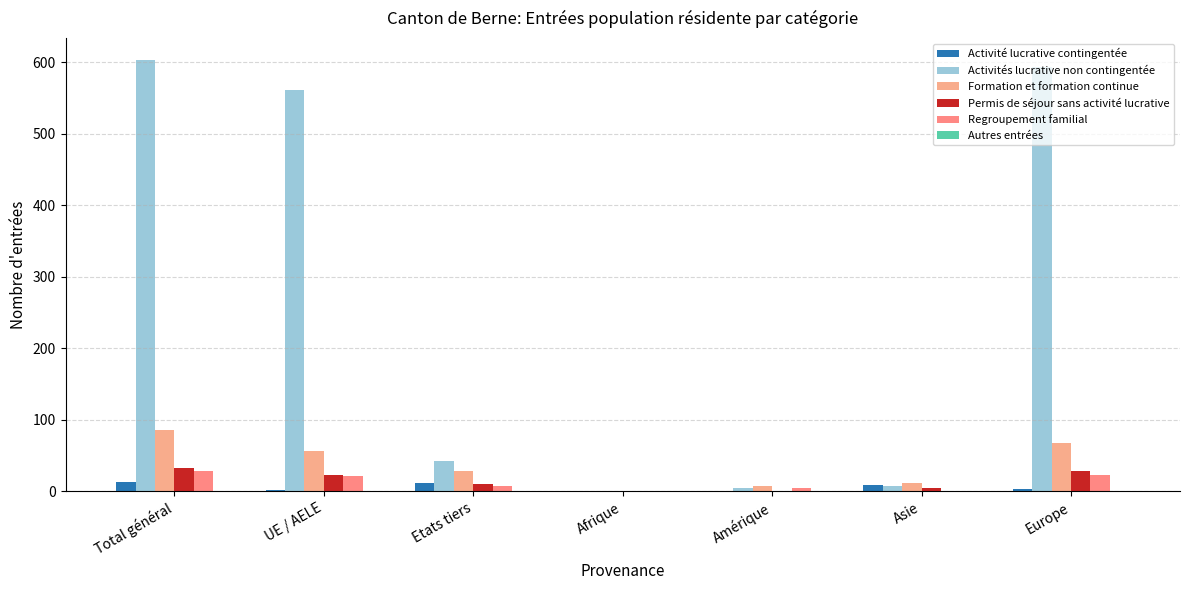

Are the bars grouped side by side (vs. stacked)?

Yes